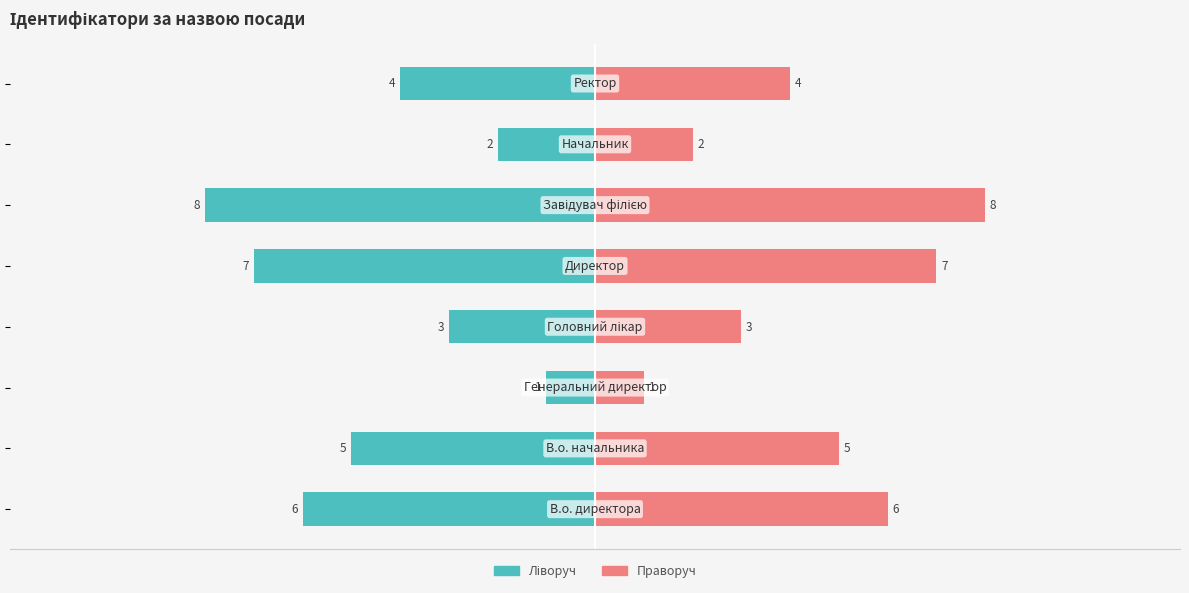

Reading left to right, what are all the values shown in this chart?

Ідентифікатор (ліво): -6	-5	-1	-3	-7	-8	-2	-4
Ідентифікатор (право): 6	5	1	3	7	8	2	4